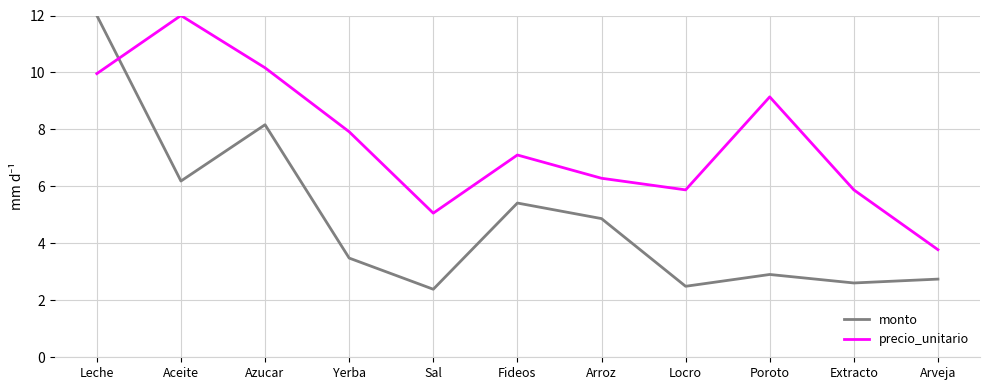

True or false: precio_unitario has more than 1 interior local peaks.

True